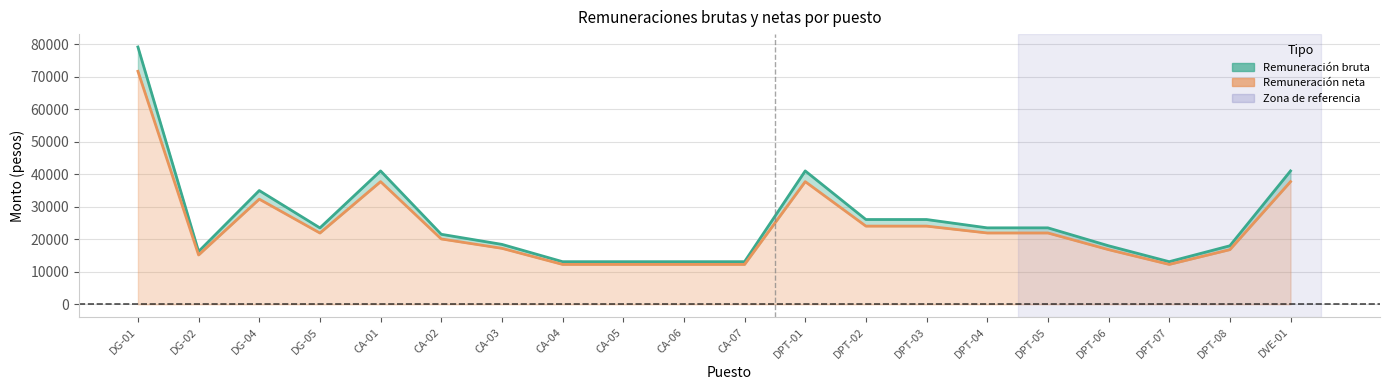

Reading left to right, extract all data points from this chart.

Remuneración bruta: 79181.7	16240.0	35000.0	23500.0	41038.7	21540.1	18430.0	13106.0	13106.0	13106.0	13106.0	41038.7	26082.4	26082.4	23520.3	23520.3	18000.0	13106.0	18000.0	41038.7
Remuneración neta: 71699.0	15177.3	32358.4	21926.1	37742.0	20104.2	17222.5	12264.0	12264.0	12264.0	12264.0	37742.0	24057.1	24057.1	21945.0	21945.0	16813.4	12264.0	16813.4	37742.0